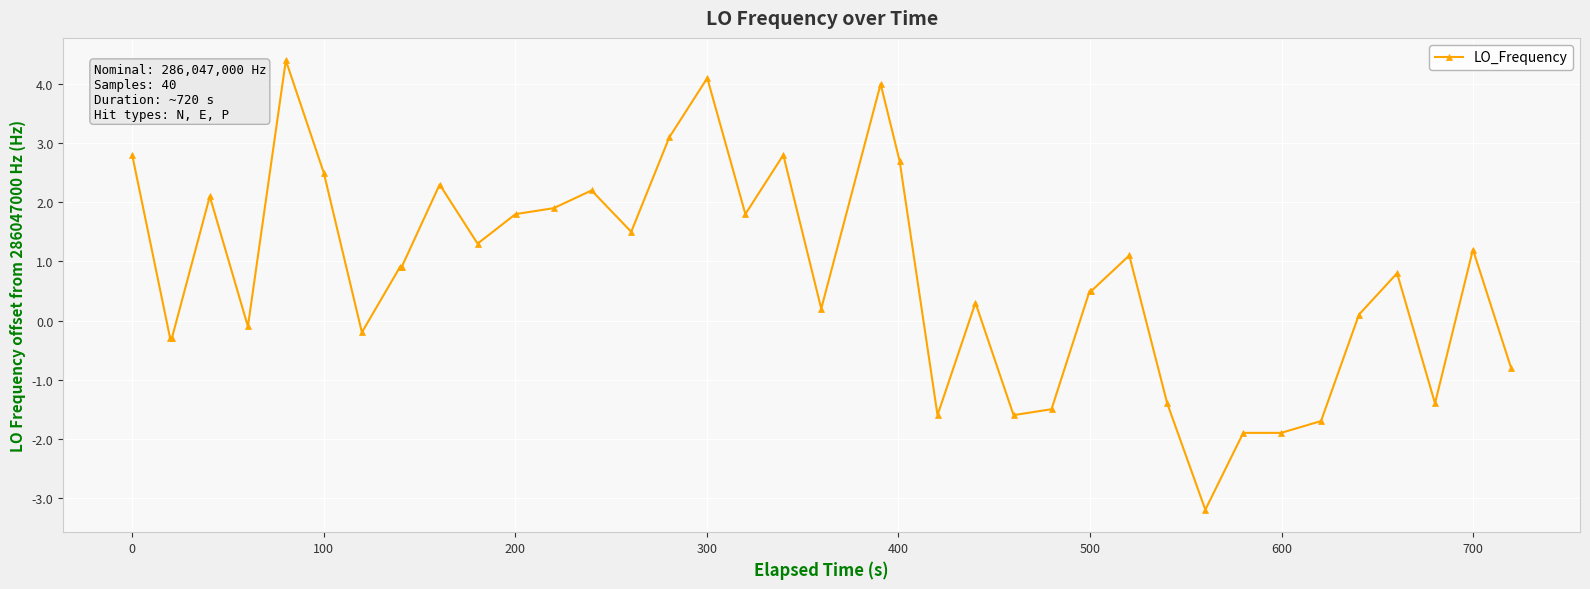

What is the difference between the maximum and minimum values?

7.6